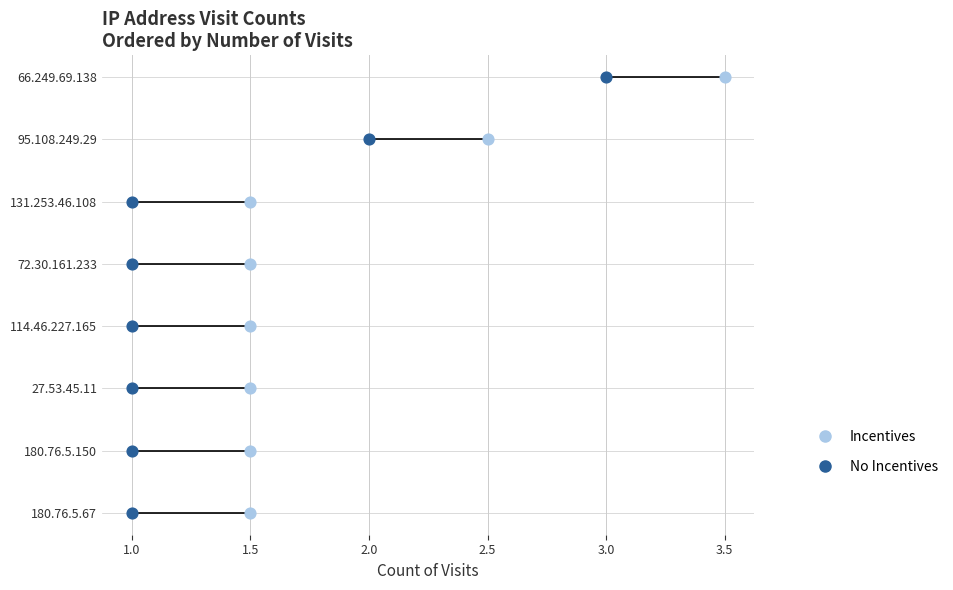

Which series reaches the minimum Y coordinate?

No Incentives